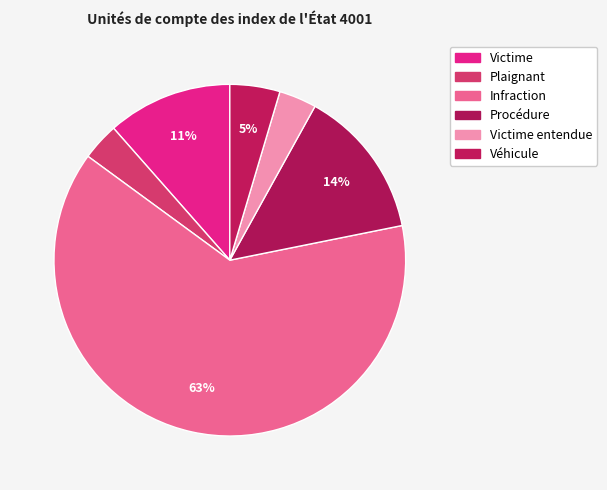

How many segments does this pie chart have?

6